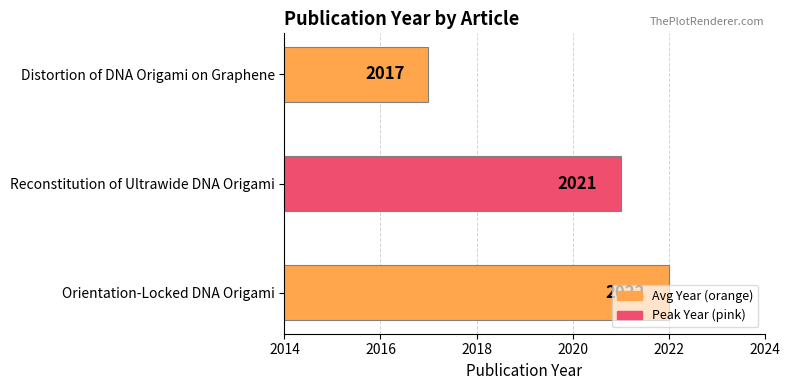

How many values are below 2021?

1